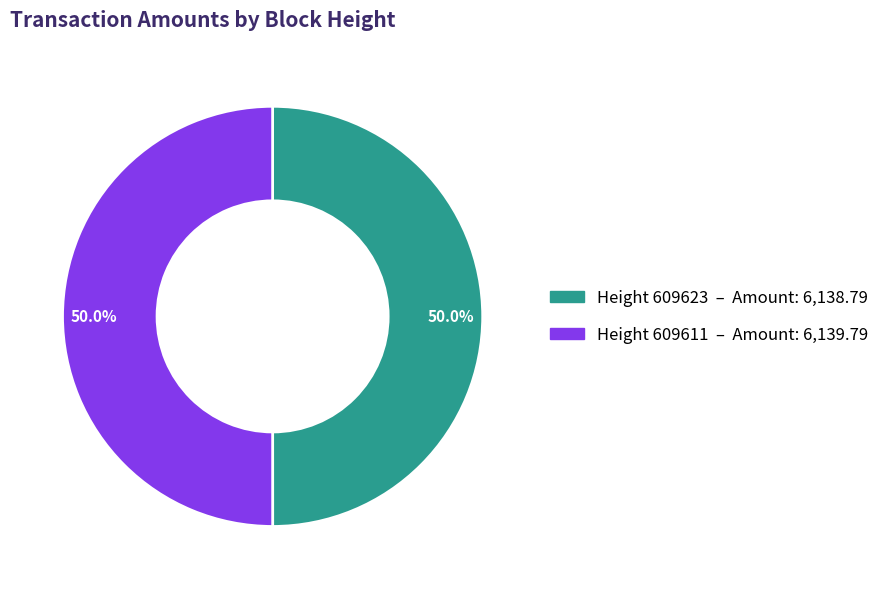

How many segments does this pie chart have?

2